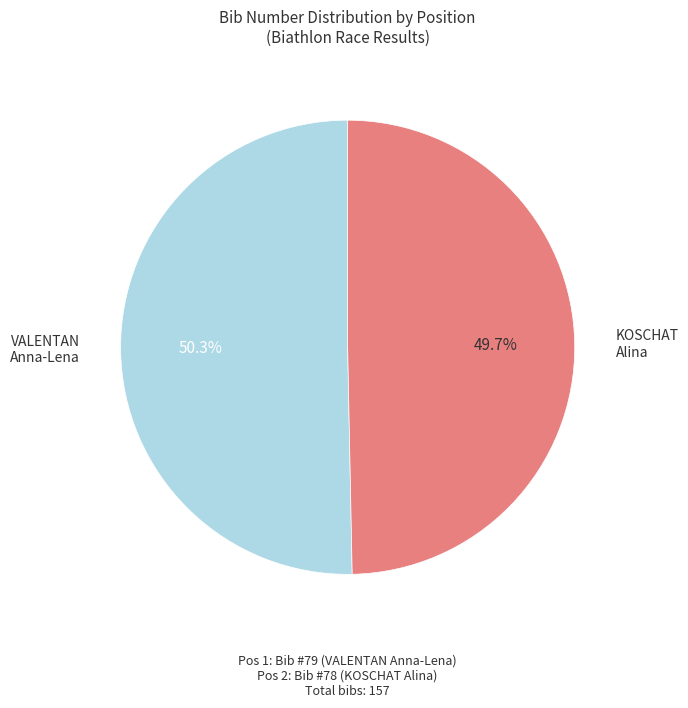

Does any single category account for the majority?

Yes